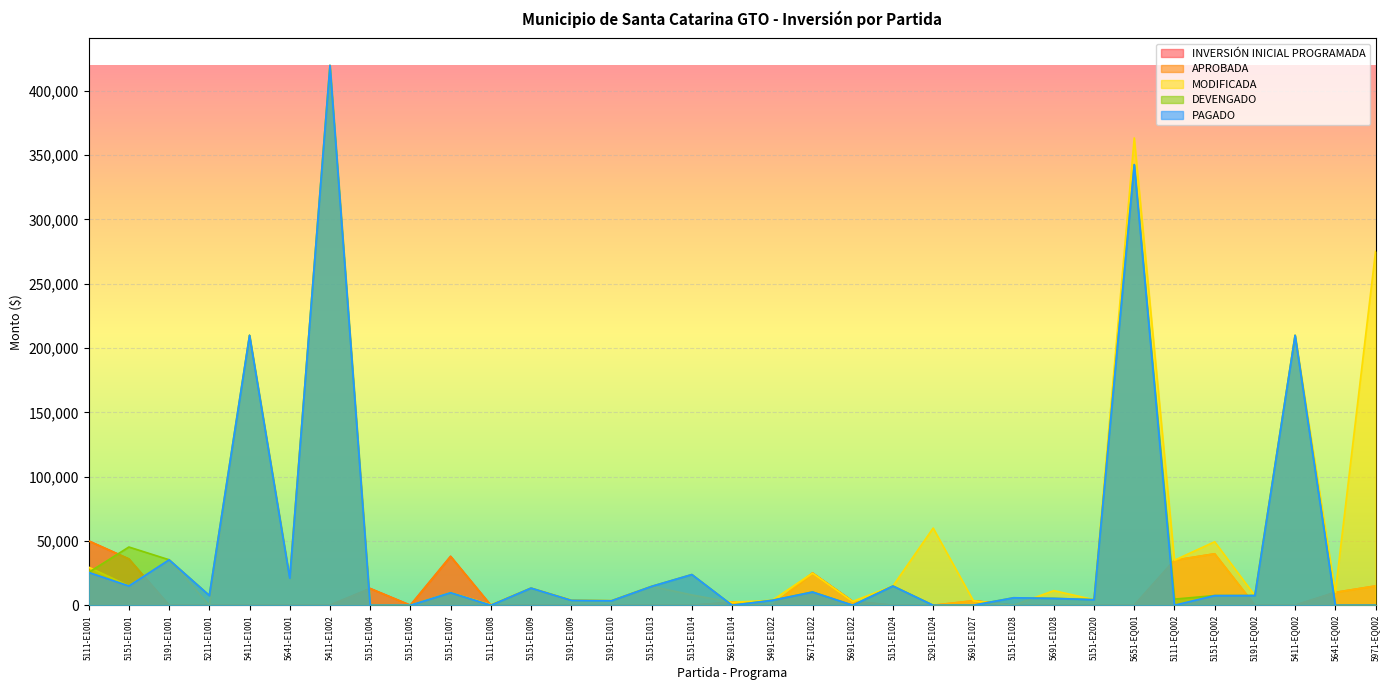

The PAGADO series shows 245775.0 at 5691-E1022. True or false?

False